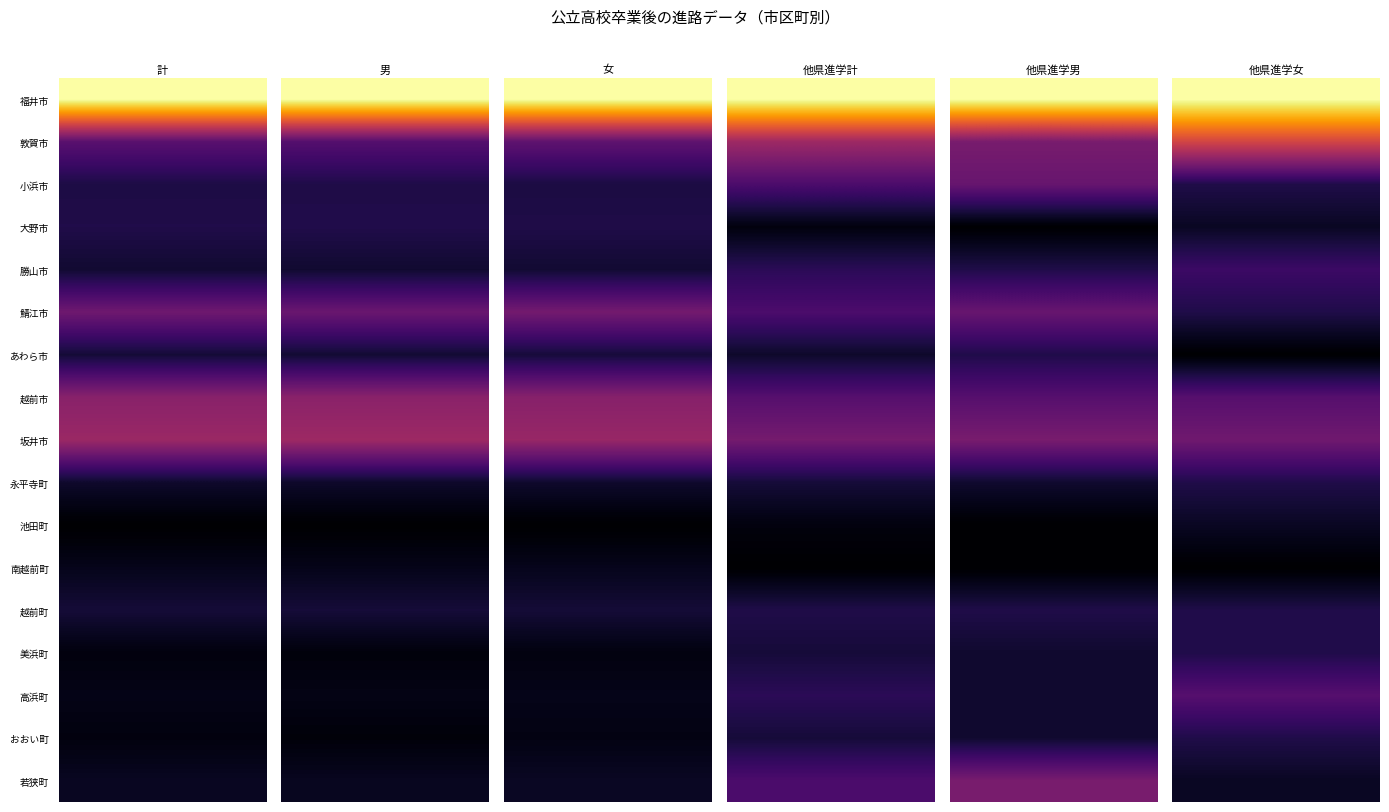

What is the greatest value displayed?

1.0